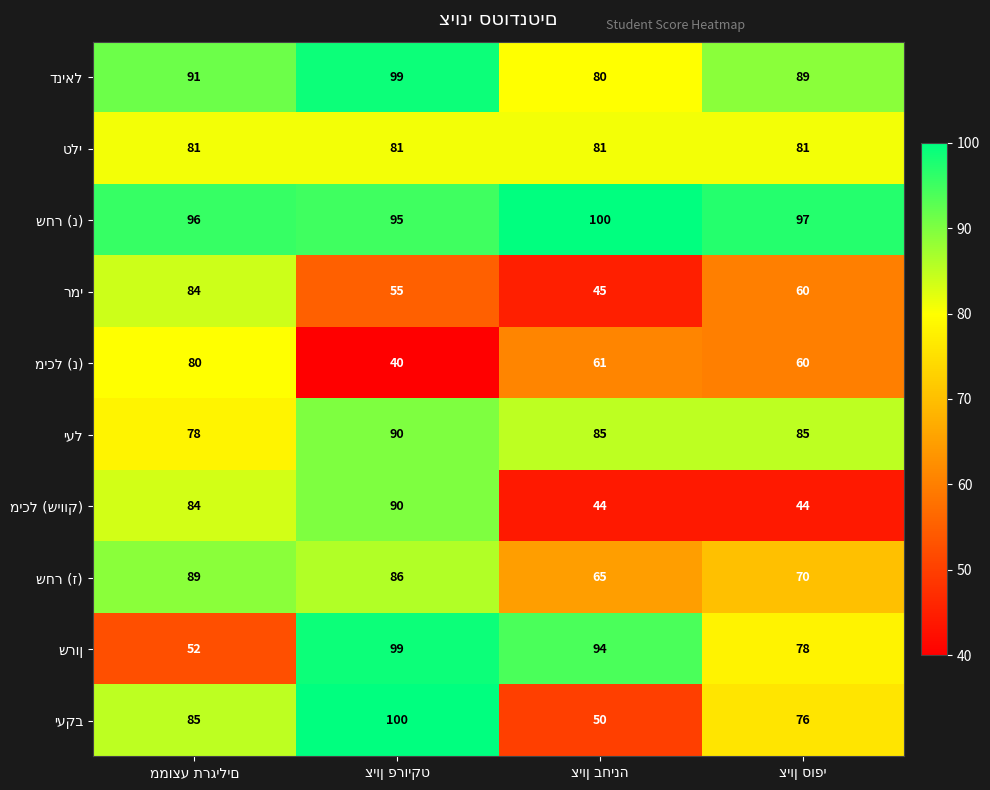

At how many categories does at least one series exceed 66?

4